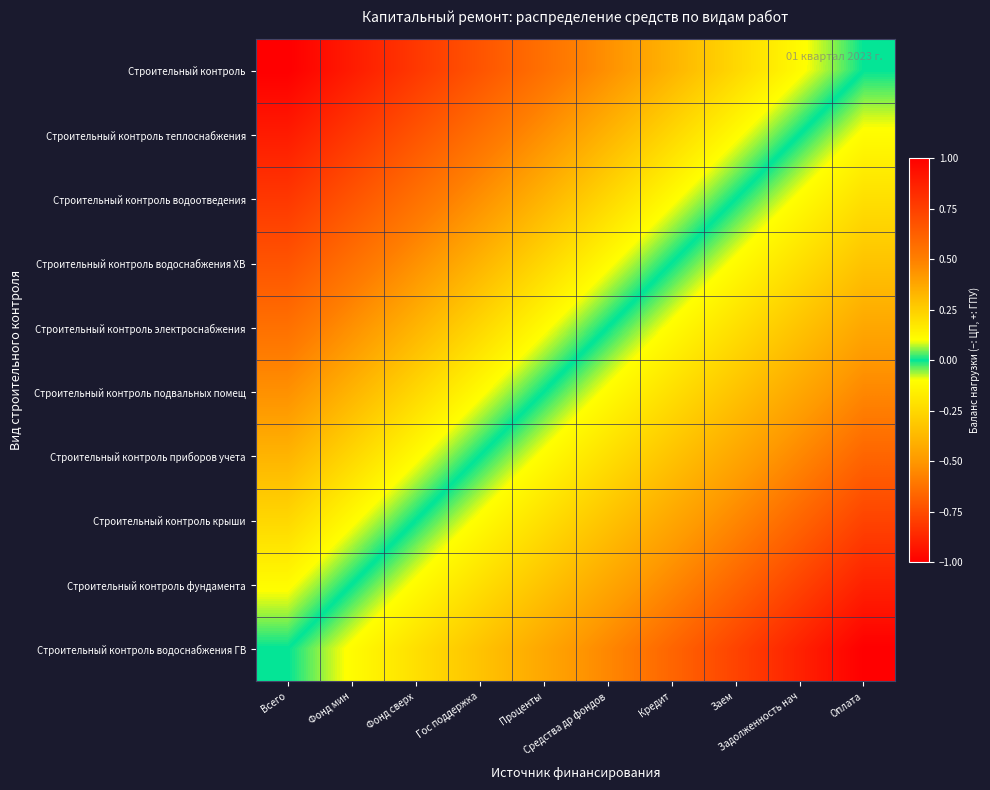

Reading right to left, list all the values displayed in this chart.

Строительный контроль: Оплата=0.0	Задолженность нач=0.1	Заем=0.2	Кредит=0.3	Средства др фондов=0.4	Проценты=0.6	Гос поддержка=0.7	Фонд сверх=0.8	Фонд мин=0.9	Всего=1.0
Строительный контроль теплоснабжения: Оплата=-0.1	Задолженность нач=0.0	Заем=0.1	Кредит=0.2	Средства др фондов=0.3	Проценты=0.4	Гос поддержка=0.6	Фонд сверх=0.7	Фонд мин=0.8	Всего=0.9
Строительный контроль водоотведения: Оплата=-0.2	Задолженность нач=-0.1	Заем=0.0	Кредит=0.1	Средства др фондов=0.2	Проценты=0.3	Гос поддержка=0.4	Фонд сверх=0.6	Фонд мин=0.7	Всего=0.8
Строительный контроль водоснабжения ХВ: Оплата=-0.3	Задолженность нач=-0.2	Заем=-0.1	Кредит=0.0	Средства др фондов=0.1	Проценты=0.2	Гос поддержка=0.3	Фонд сверх=0.4	Фонд мин=0.6	Всего=0.7
Строительный контроль электроснабжения: Оплата=-0.4	Задолженность нач=-0.3	Заем=-0.2	Кредит=-0.1	Средства др фондов=0.0	Проценты=0.1	Гос поддержка=0.2	Фонд сверх=0.3	Фонд мин=0.4	Всего=0.6
Строительный контроль подвальных помещ: Оплата=-0.6	Задолженность нач=-0.4	Заем=-0.3	Кредит=-0.2	Средства др фондов=-0.1	Проценты=0.0	Гос поддержка=0.1	Фонд сверх=0.2	Фонд мин=0.3	Всего=0.4
Строительный контроль приборов учета: Оплата=-0.7	Задолженность нач=-0.6	Заем=-0.4	Кредит=-0.3	Средства др фондов=-0.2	Проценты=-0.1	Гос поддержка=0.0	Фонд сверх=0.1	Фонд мин=0.2	Всего=0.3
Строительный контроль крыши: Оплата=-0.8	Задолженность нач=-0.7	Заем=-0.6	Кредит=-0.4	Средства др фондов=-0.3	Проценты=-0.2	Гос поддержка=-0.1	Фонд сверх=0.0	Фонд мин=0.1	Всего=0.2
Строительный контроль фундамента: Оплата=-0.9	Задолженность нач=-0.8	Заем=-0.7	Кредит=-0.6	Средства др фондов=-0.4	Проценты=-0.3	Гос поддержка=-0.2	Фонд сверх=-0.1	Фонд мин=0.0	Всего=0.1
Строительный контроль водоснабжения ГВ: Оплата=-1.0	Задолженность нач=-0.9	Заем=-0.8	Кредит=-0.7	Средства др фондов=-0.6	Проценты=-0.4	Гос поддержка=-0.3	Фонд сверх=-0.2	Фонд мин=-0.1	Всего=0.0